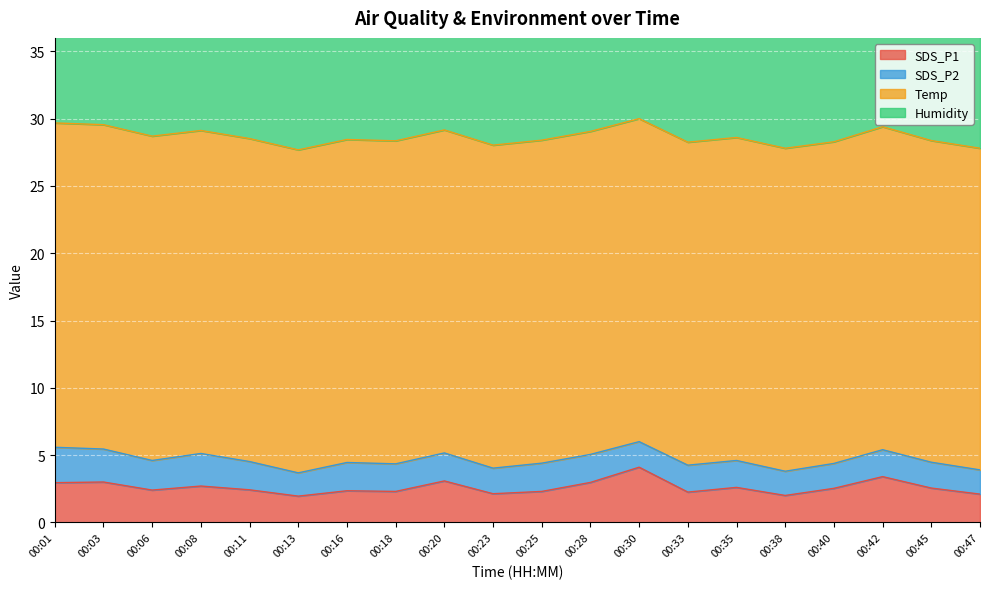

Which series has the largest total across all categories?

Humidity